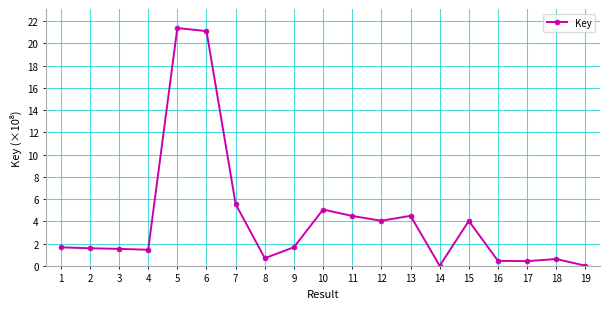

Between 3 and 6, which is larger?

6